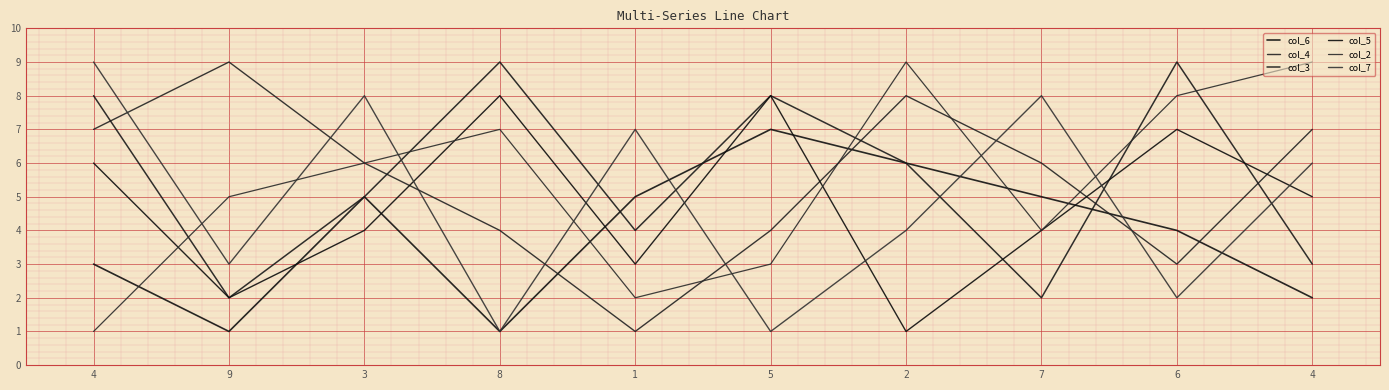

What is the approximate value of col_6 at 8?

1